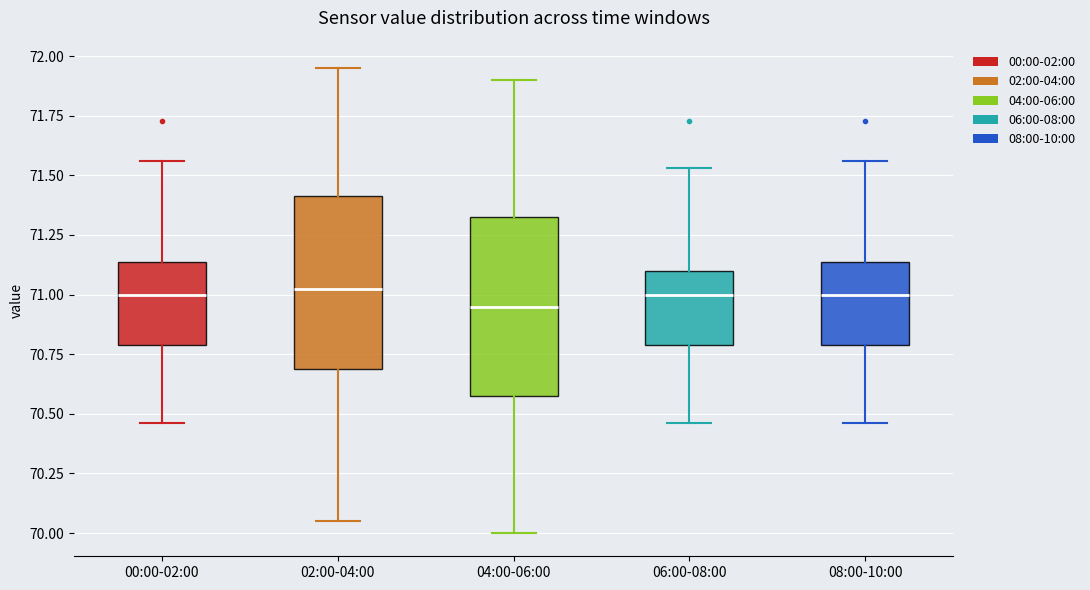

Reading left to right, transcribe this box plot: for each box, give where its median line is, the range the box spans, and where its two whiskers end, as read against the y-axis. The values are not printed on the chart, so give them approximately, as read against the axis.

00:00-02:00: median 71.00, box 70.80 to 71.15, whiskers 70.45 to 71.55
02:00-04:00: median 71.05, box 70.70 to 71.40, whiskers 70.05 to 71.95
04:00-06:00: median 70.95, box 70.60 to 71.35, whiskers 70.00 to 71.90
06:00-08:00: median 71.00, box 70.80 to 71.10, whiskers 70.45 to 71.55
08:00-10:00: median 71.00, box 70.80 to 71.15, whiskers 70.45 to 71.55